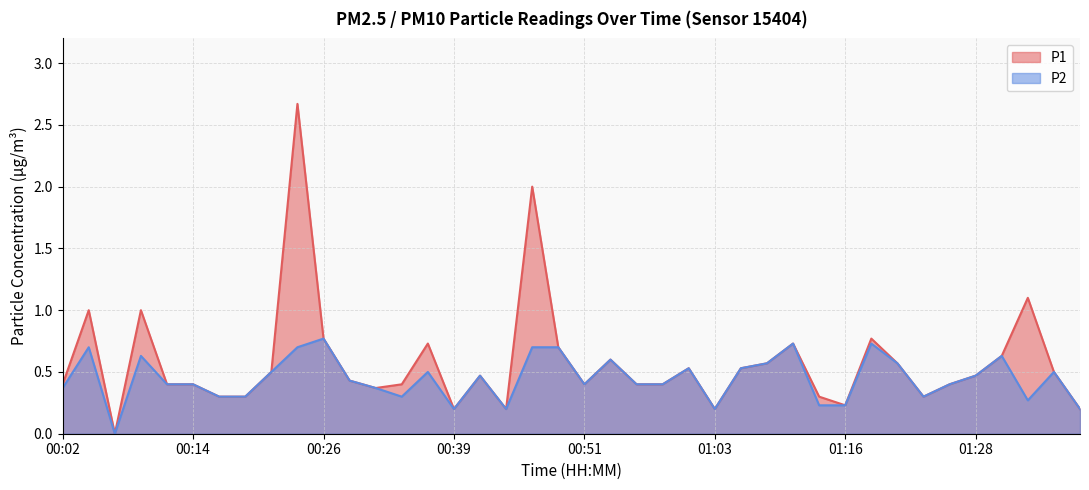

Does the chart have visible grid lines?

Yes